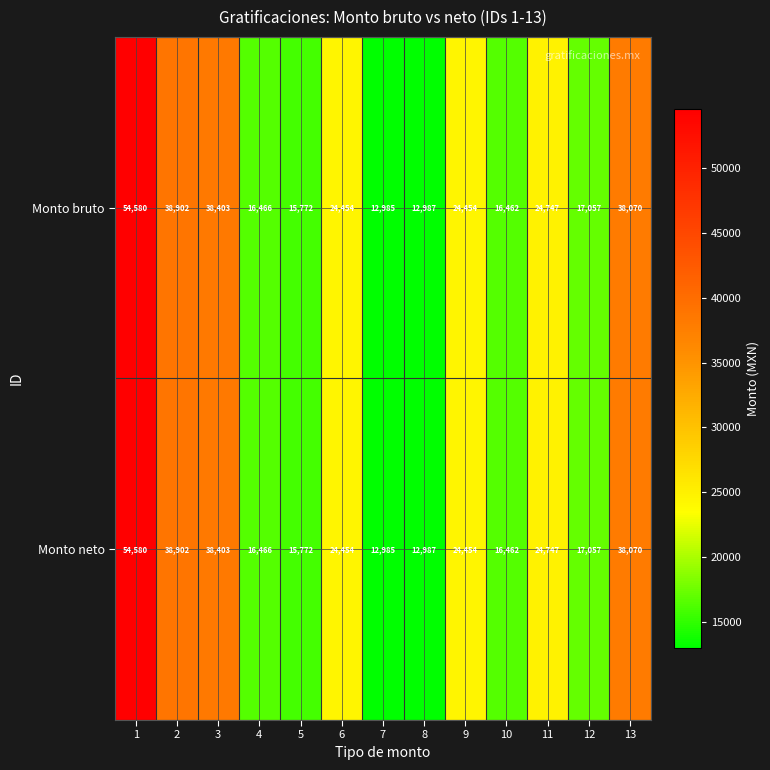

What is the maximum value shown in the chart?

54580